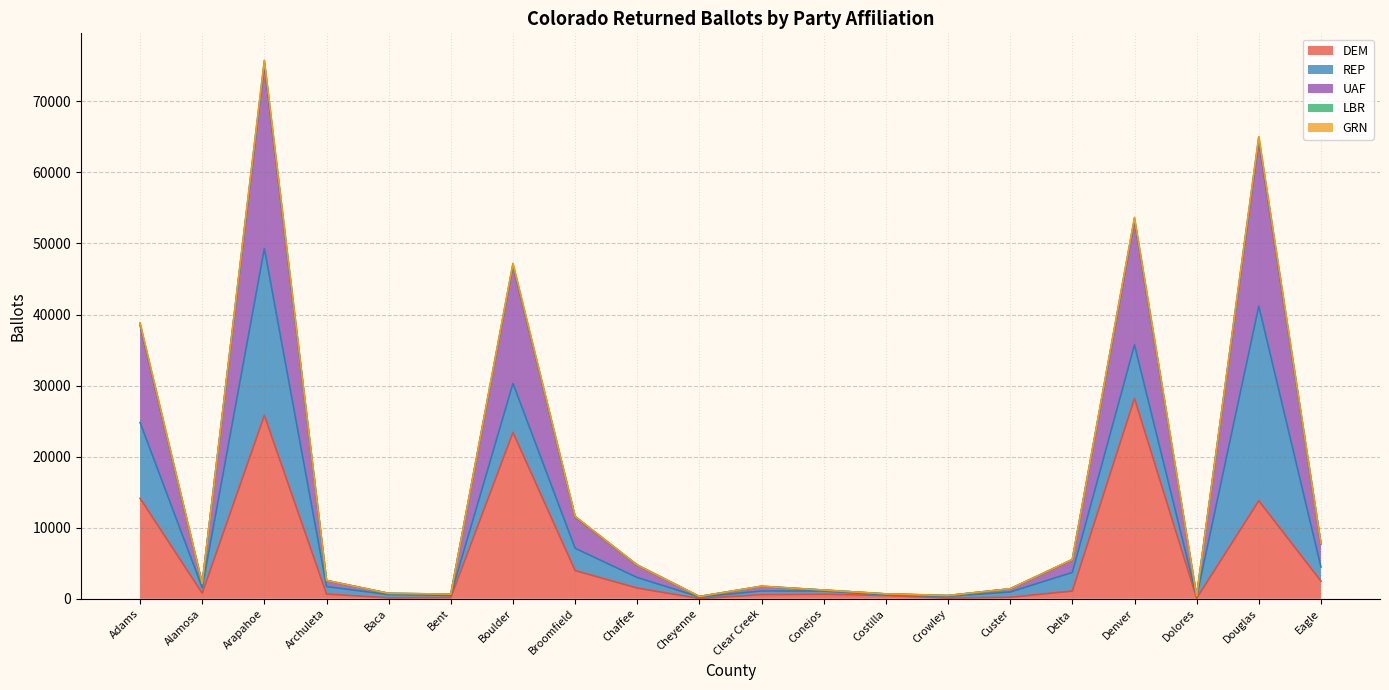

Which category has the highest value in the DEM series?

Denver